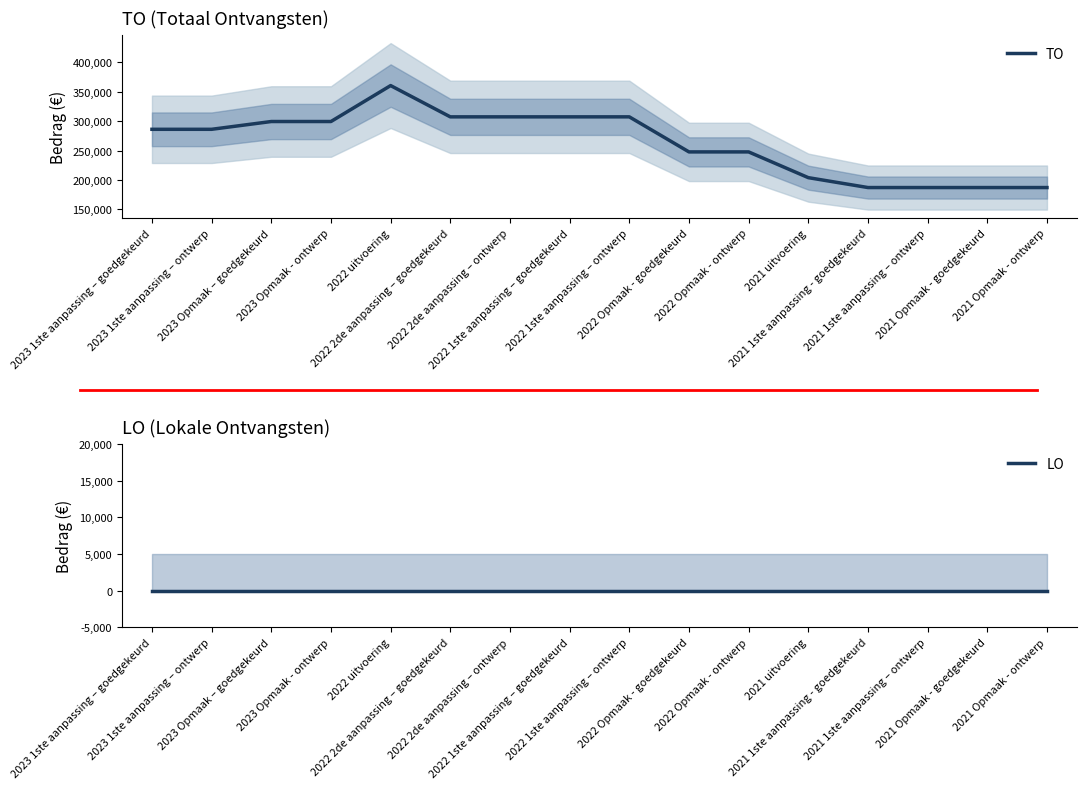

Between 2023 Opmaak – goedgekeurd and 2022 Opmaak - goedgekeurd, which is larger?

2023 Opmaak – goedgekeurd